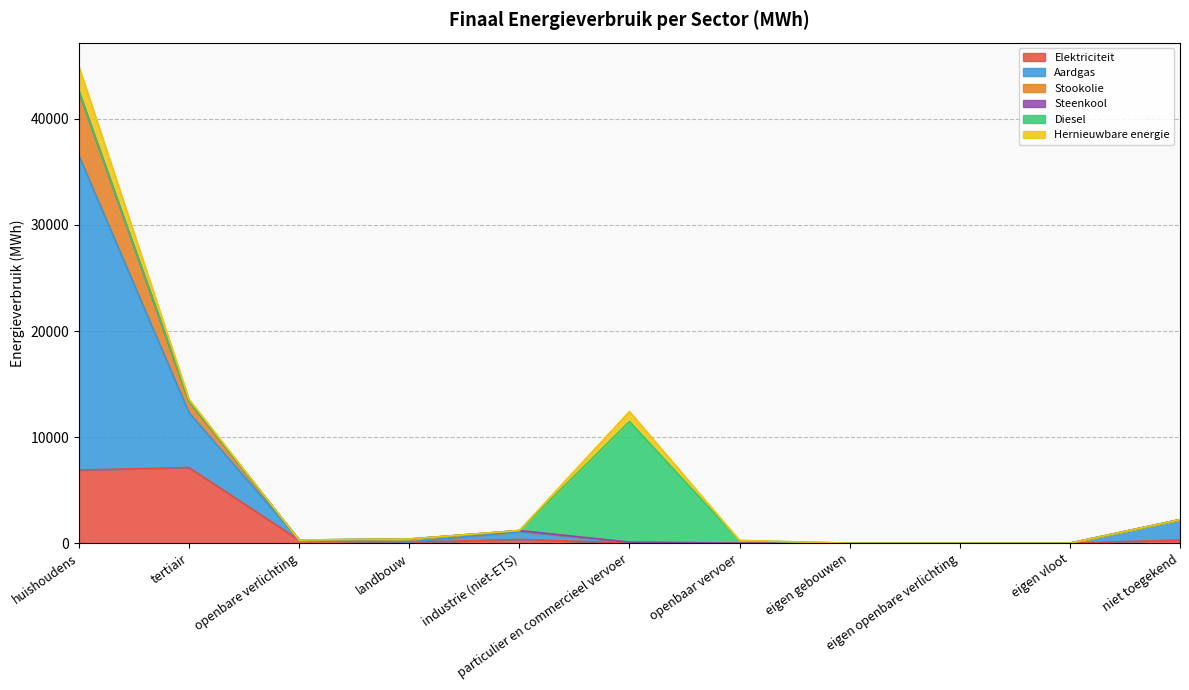

True or false: Elektriciteit and Stookolie cross at least once.

False